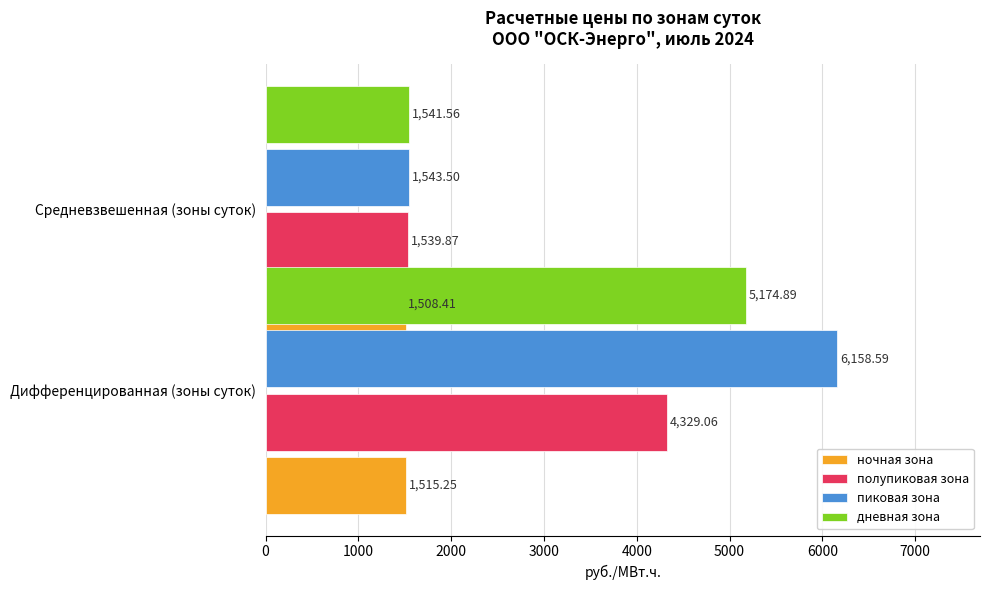

What is the average value of the ночная зона series?

1511.8